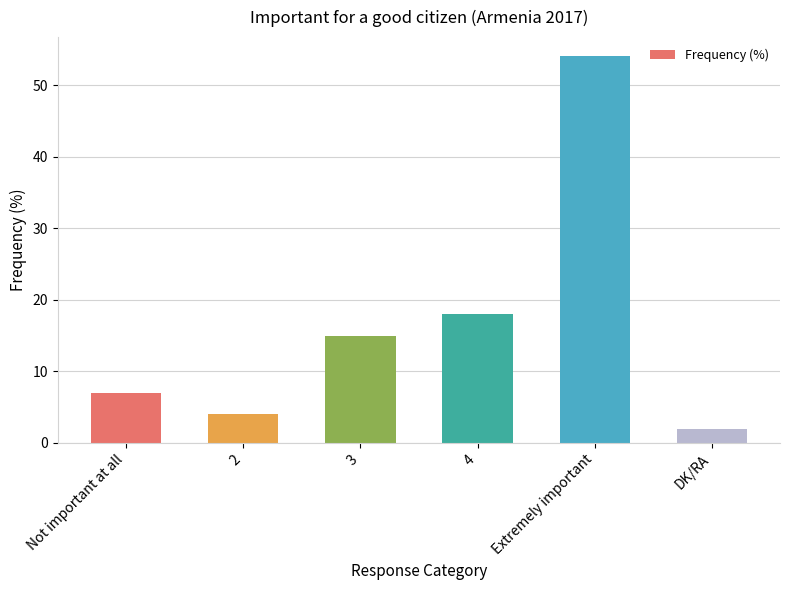

Which has a higher value, 2 or 3?

3